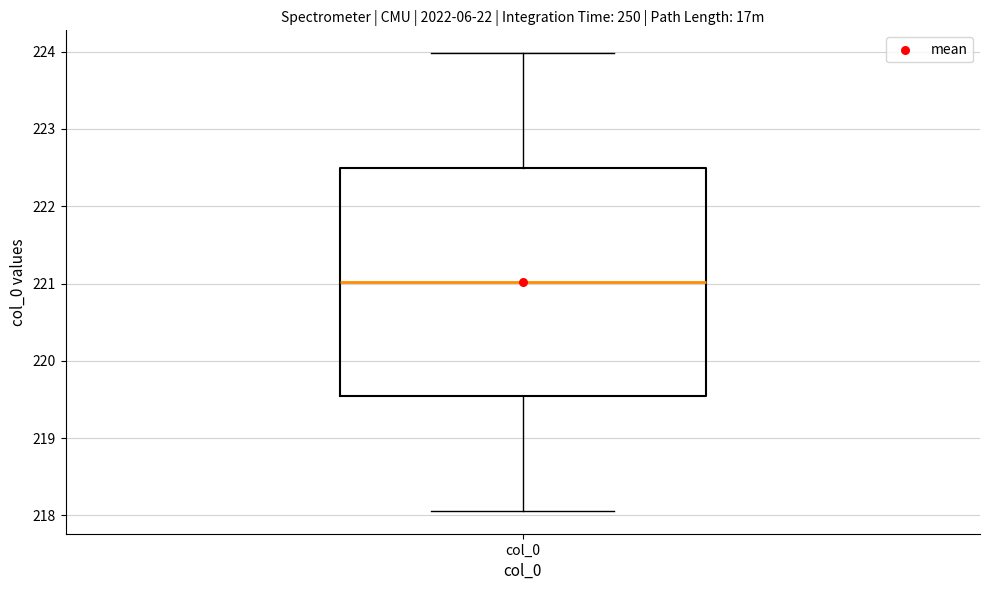

Read this box plot against the y-axis: the position of the median line, the range covered by the box, and the ends of both whiskers. The values are not printed on the chart, so give them approximately, as read against the axis.

median 221.0, box 219.5 to 222.5, whiskers 218.1 to 224.0